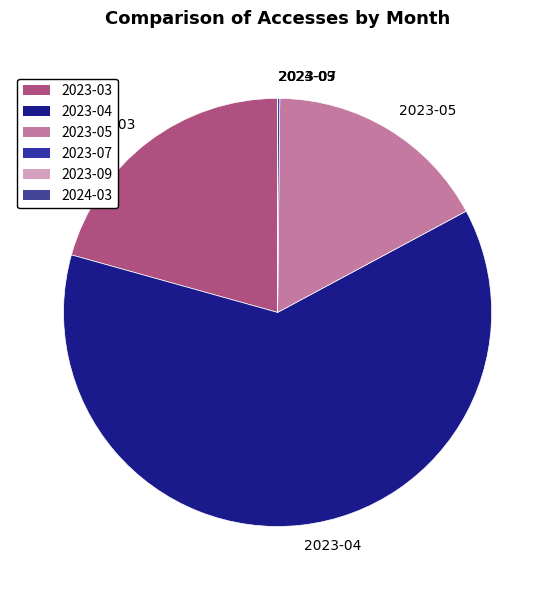

Which category has the biggest portion of the pie?

2023-04